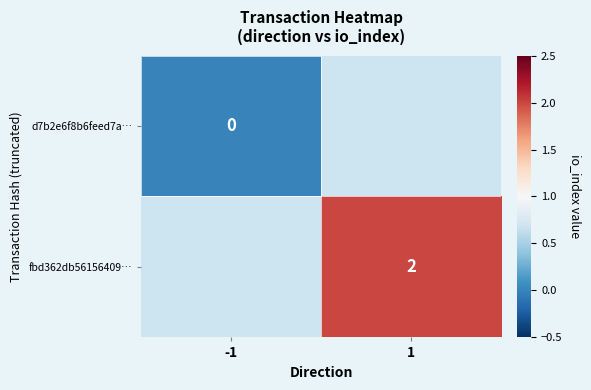

List the series in order of their overall mean, highest first.

d7b2e6f8b6feed7a…, fbd362db56156409…